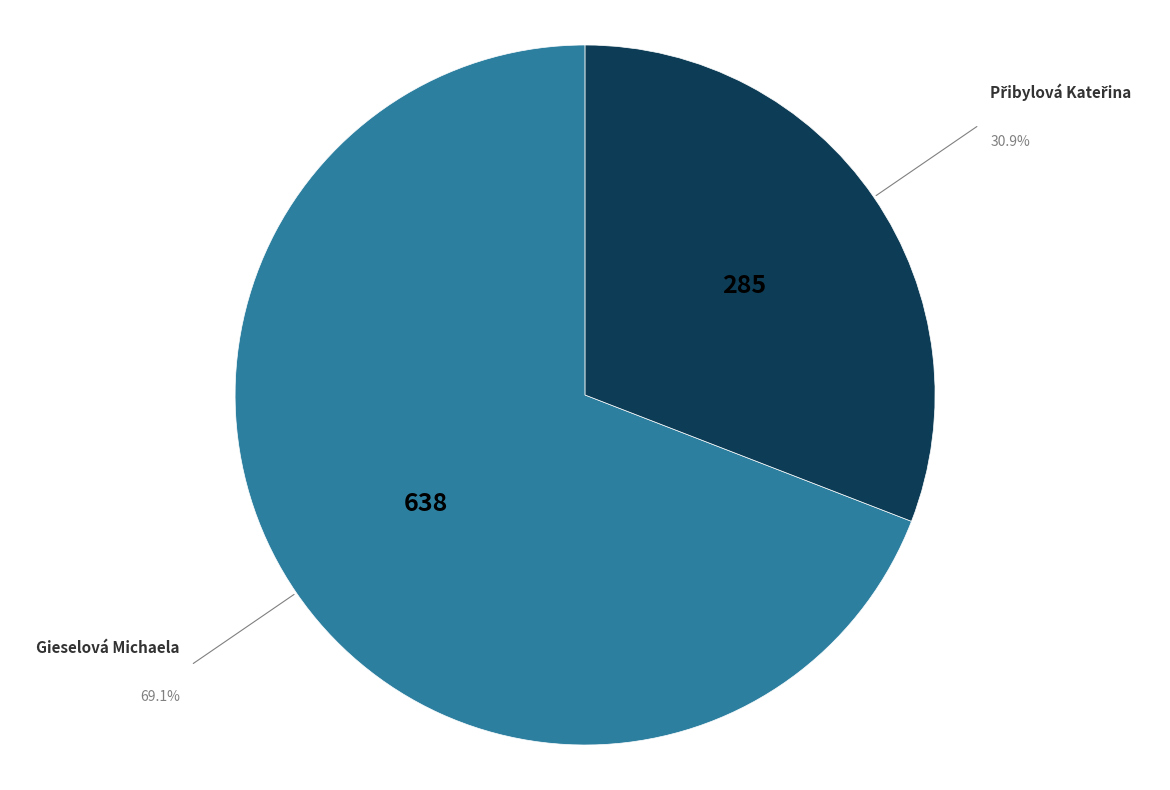

Is there a majority slice in this chart?

Yes